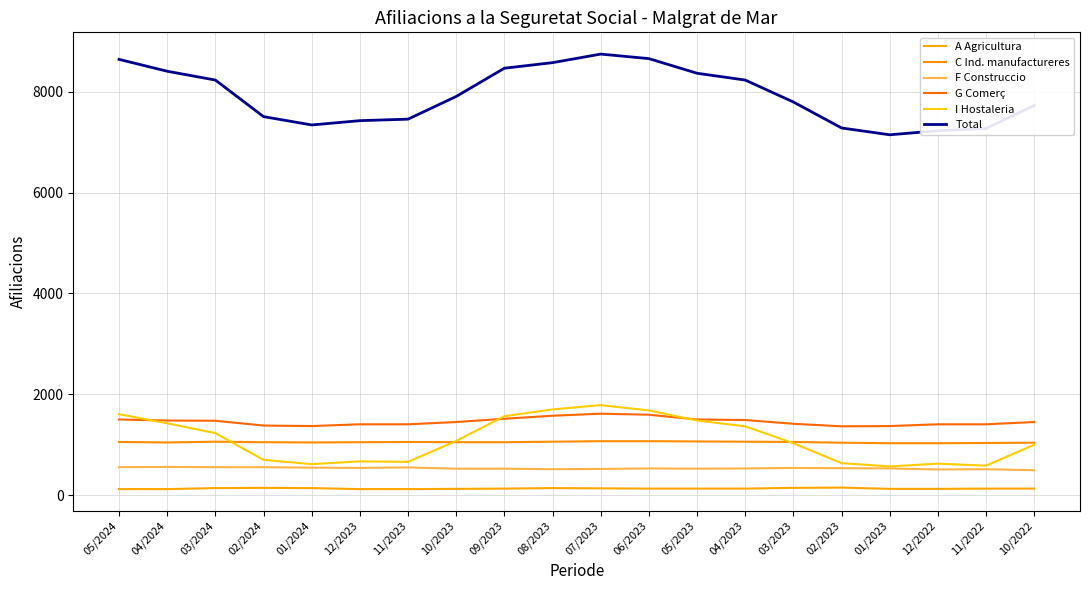

What is the difference between the I Hostaleria values at 01/2024 and 04/2023?

750